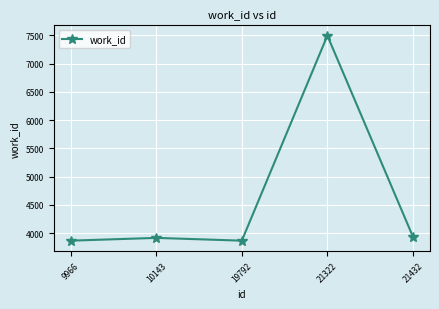

What is the value of the 1st point from the left?

3866